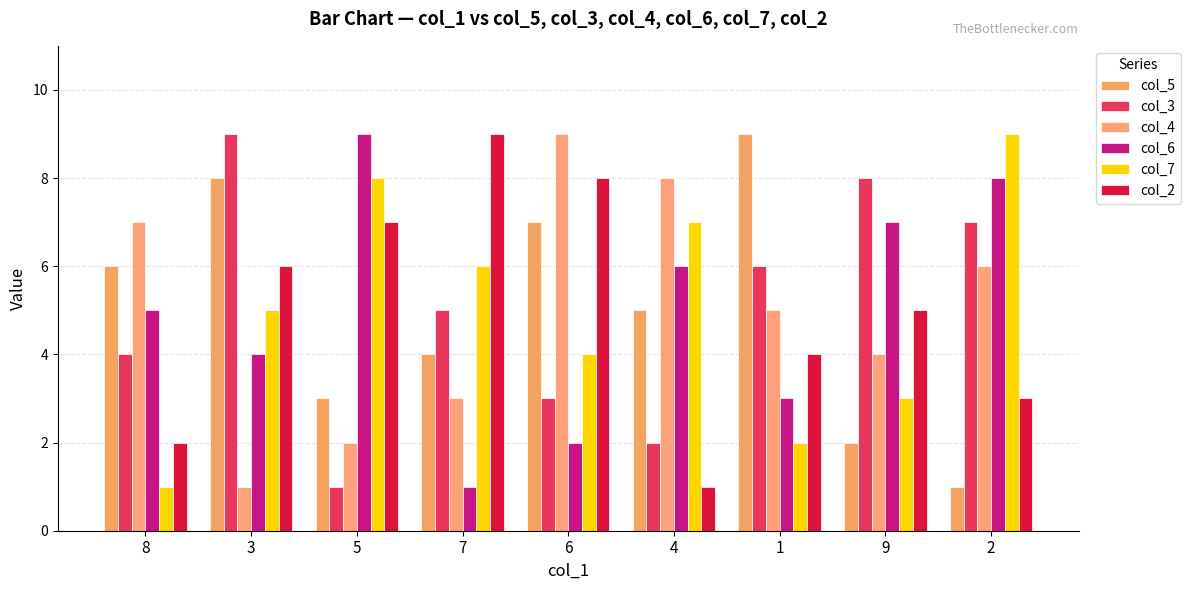

How many groups of bars are there?

9